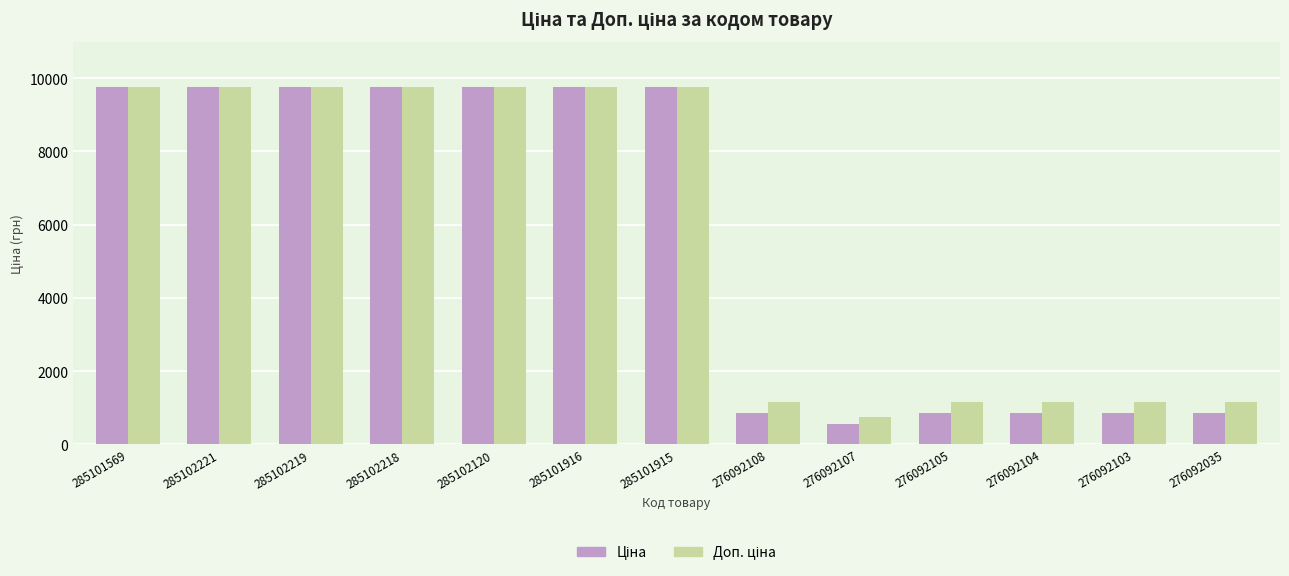

At how many categories does at least one series exceed 1508?

7